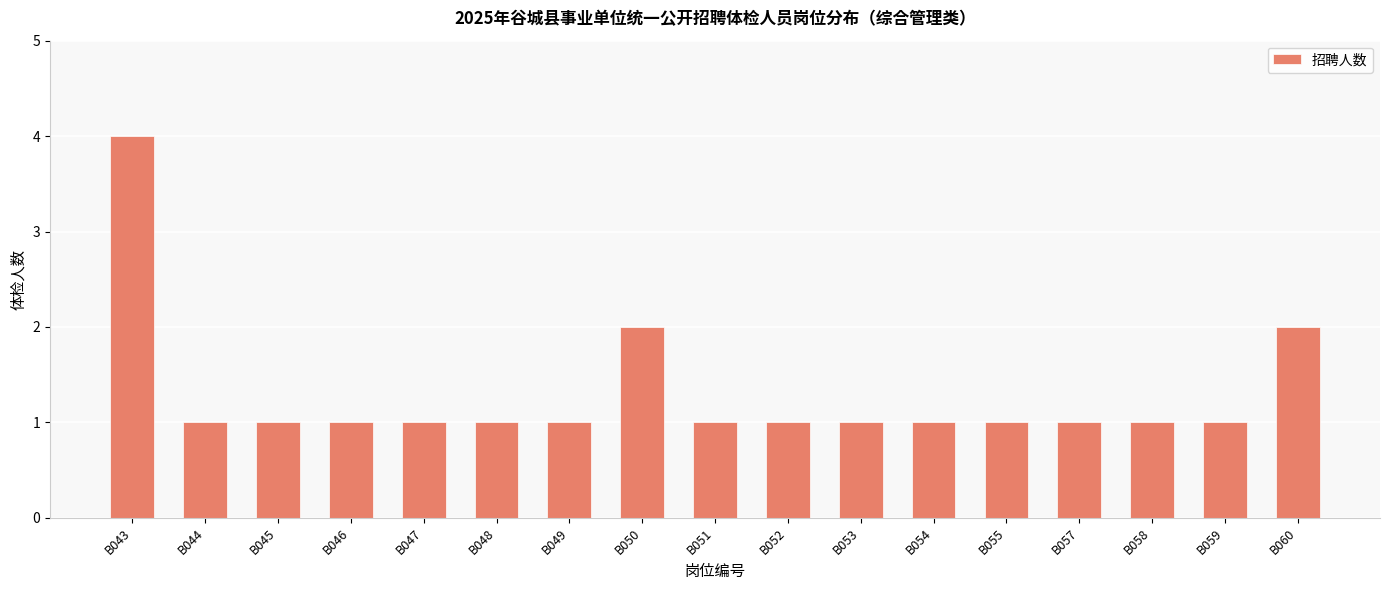

What is the value of the 12th bar from the left?

1